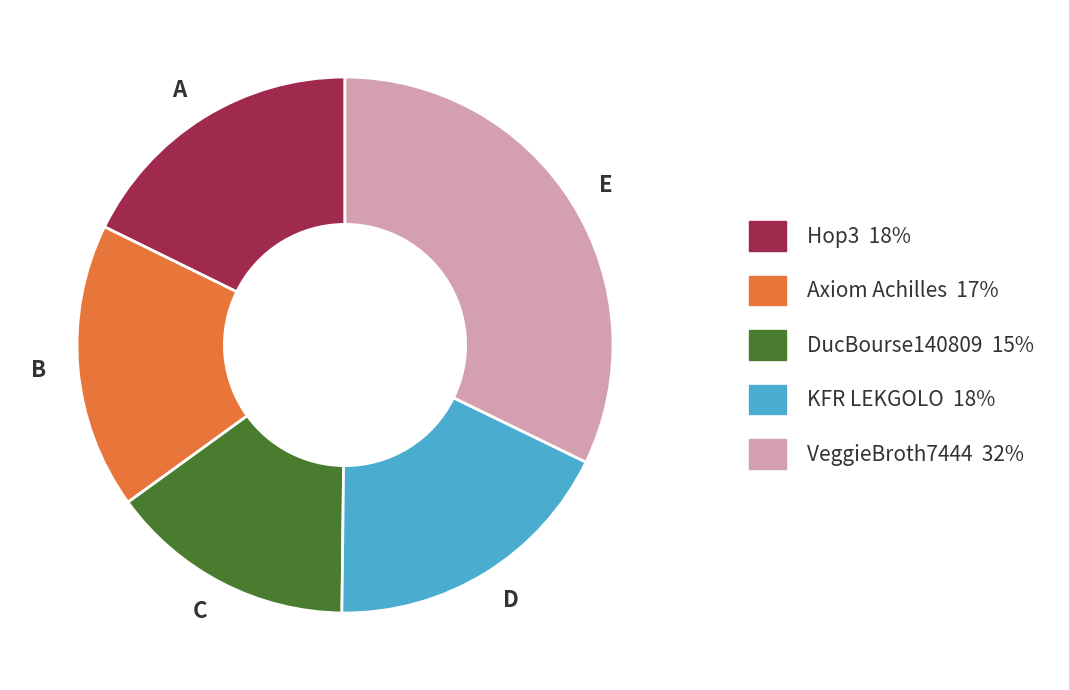

Do DucBourse140809 and VeggieBroth7444 together represent more than half of the pie?

No